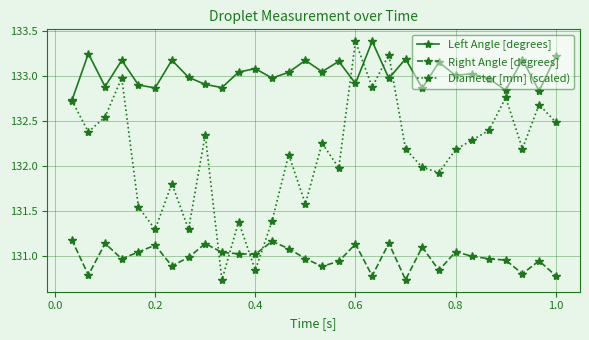

True or false: Diameter [mm] (scaled) has more than 0 interior local peaks.

True